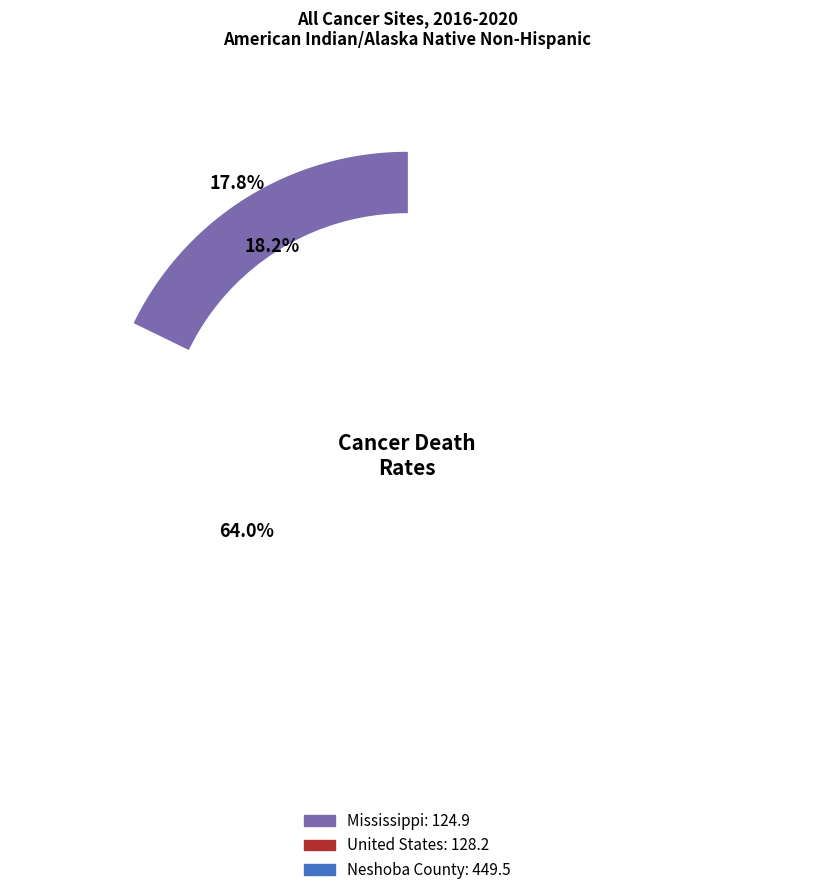

Is it true that United States is 7% of the pie?

False